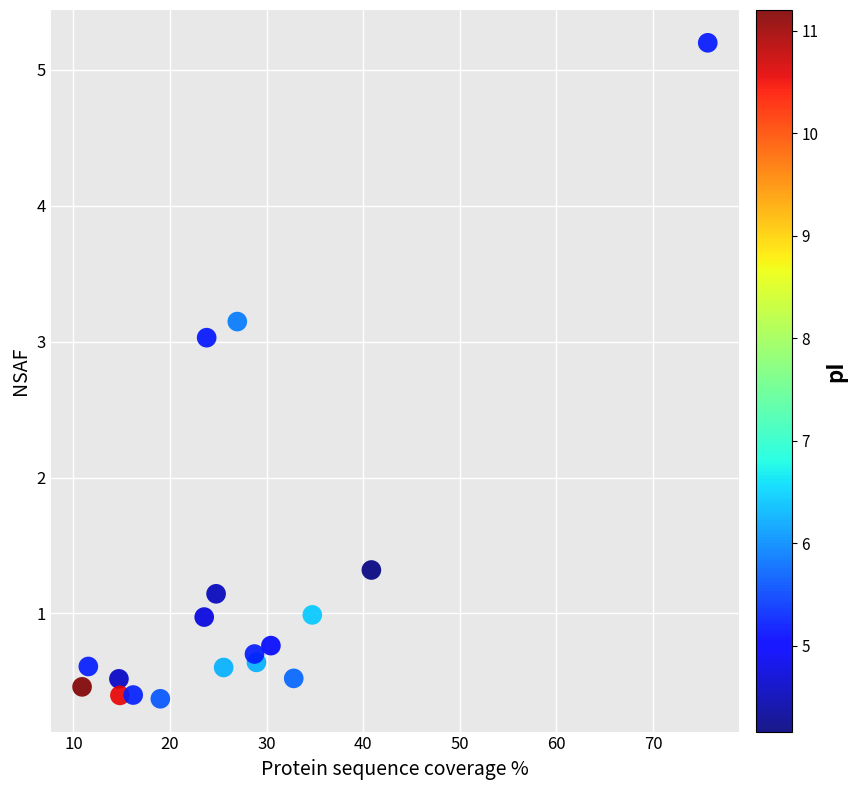

What is the range of X values (max minus min)?

64.8